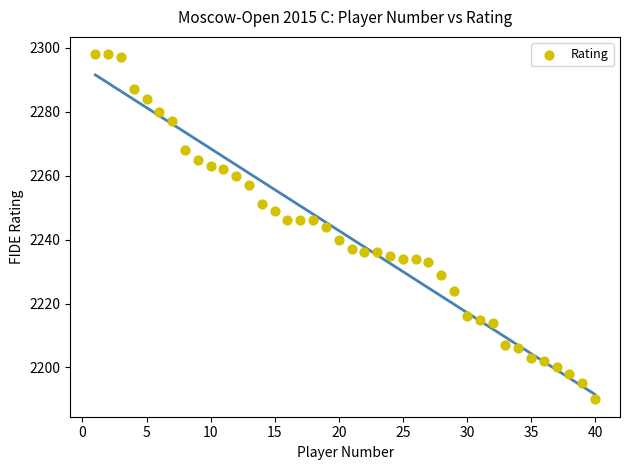

What is the range of Y values (max minus min)?

108